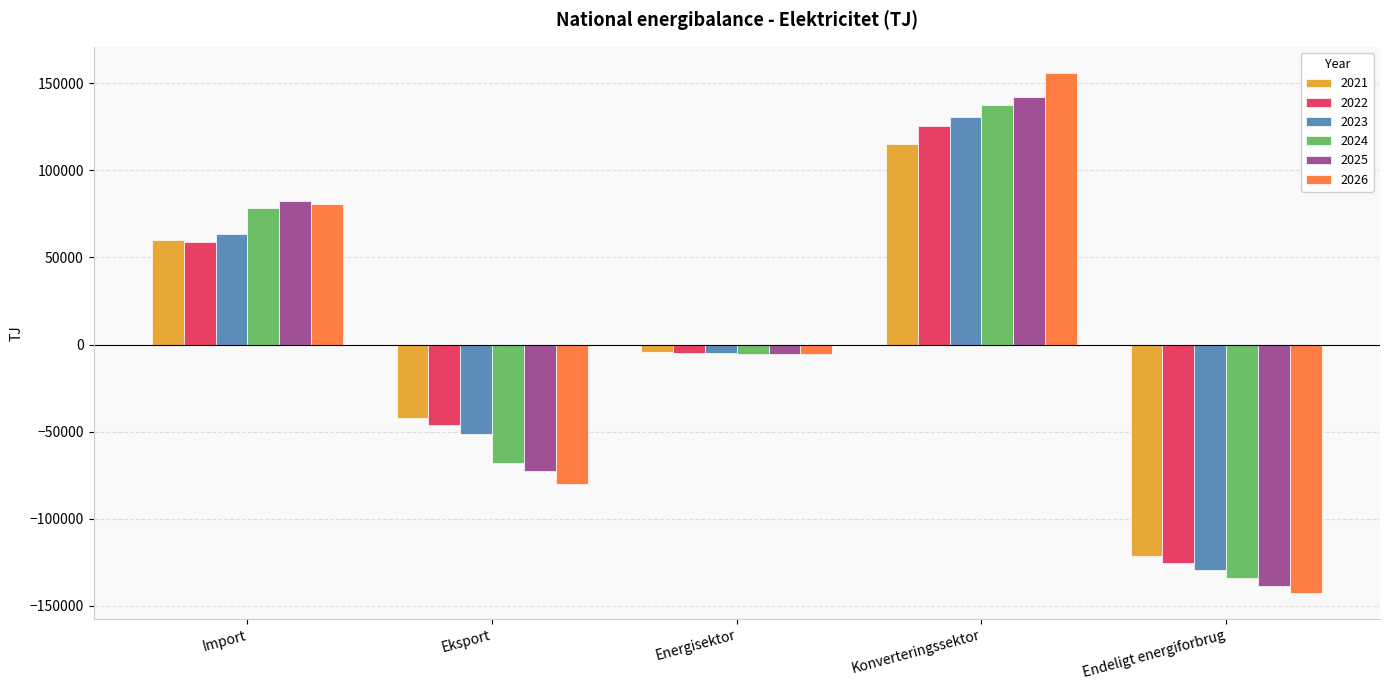

At which category is the sum across all series the highest?

Konverteringssektor